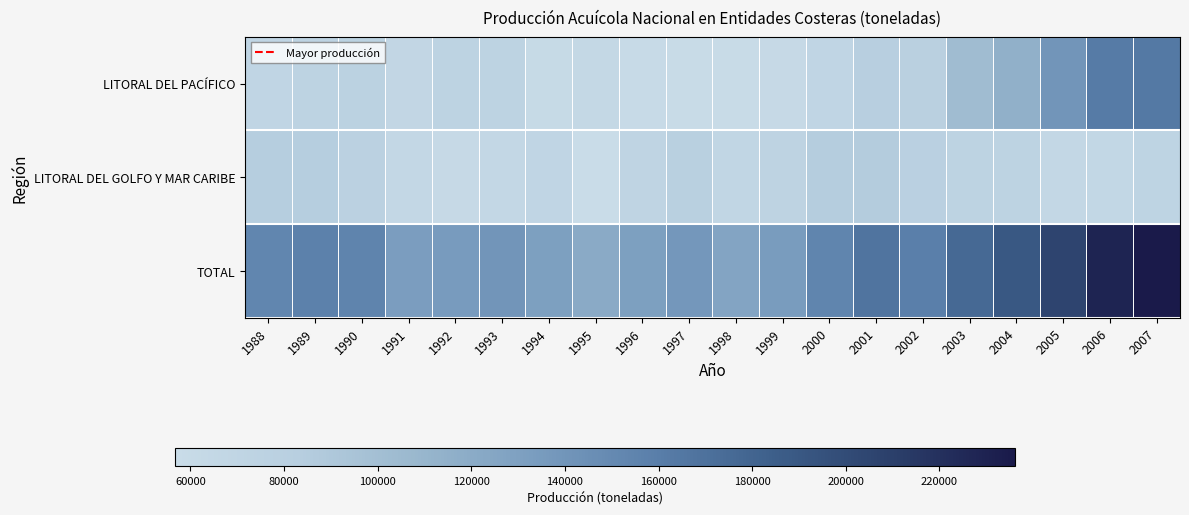

At how many categories does at least one series exceed 200341?

3